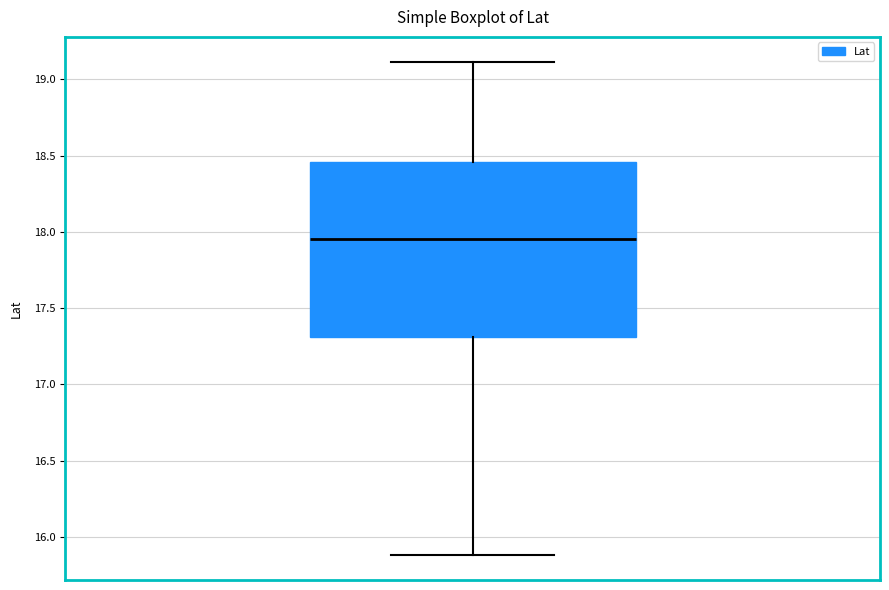

Read this box plot against the y-axis: the position of the median line, the range covered by the box, and the ends of both whiskers. The values are not printed on the chart, so give them approximately, as read against the axis.

median 17.95, box 17.30 to 18.45, whiskers 15.90 to 19.10